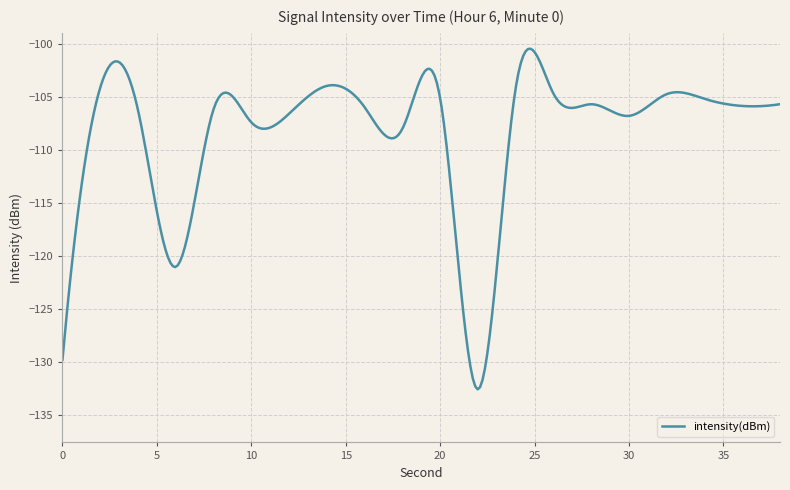

Reading left to right, transcribe all the data shown in this chart.

0=-129.8	2=-104.1	4=-106.3	6=-121.0	8=-106.2	10=-107.4	12=-106.6	14=-104.0	16=-106.0	18=-108.0	20=-105.1	22=-132.6	24=-104.2	26=-104.7	28=-105.7	30=-106.8	32=-104.7	34=-105.2	36=-105.9	38=-105.7